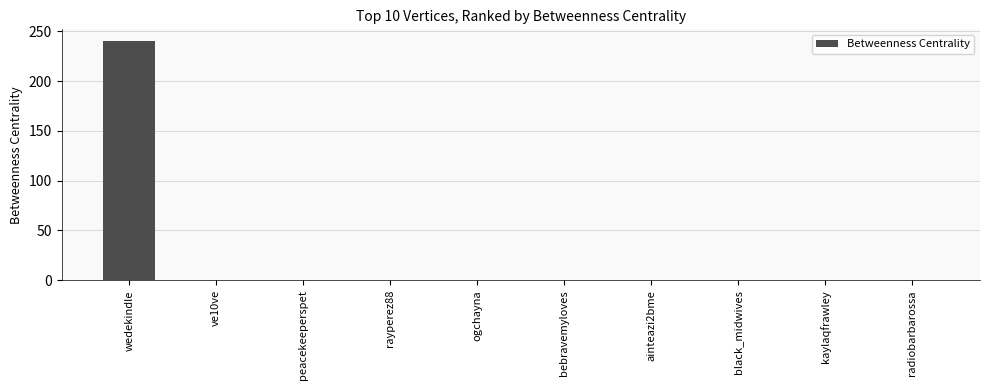

True or false: the data shows 0 at black_midwives.

True